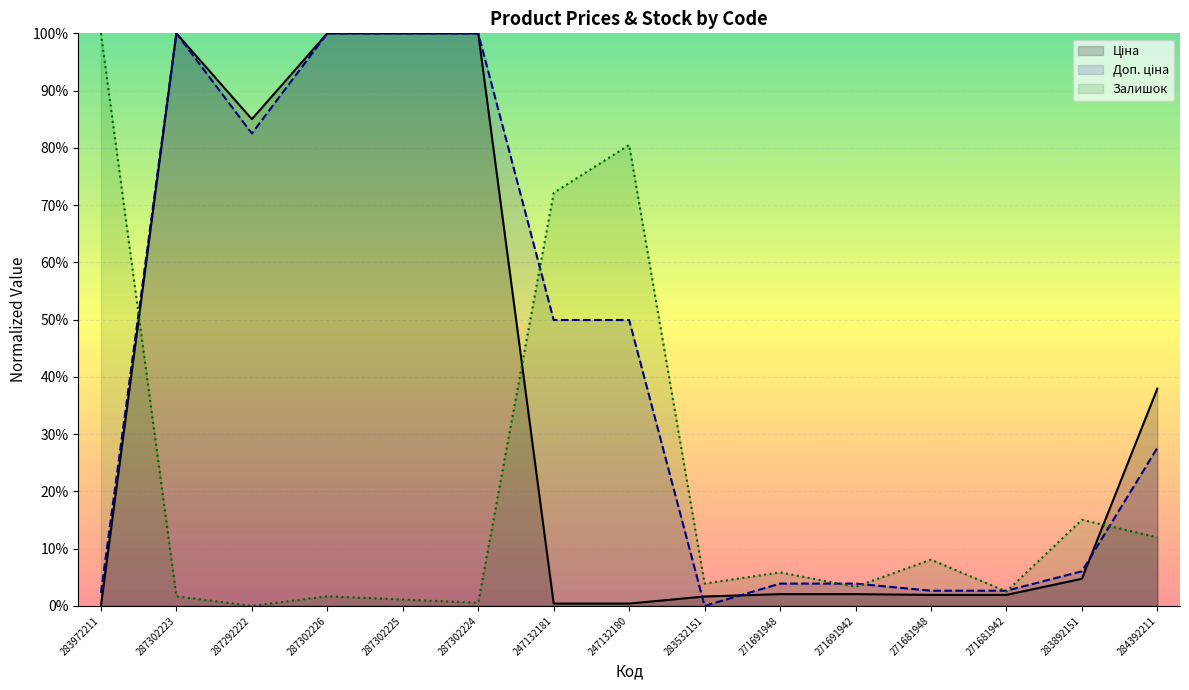

Does the chart display data point markers on the line(s)?

No